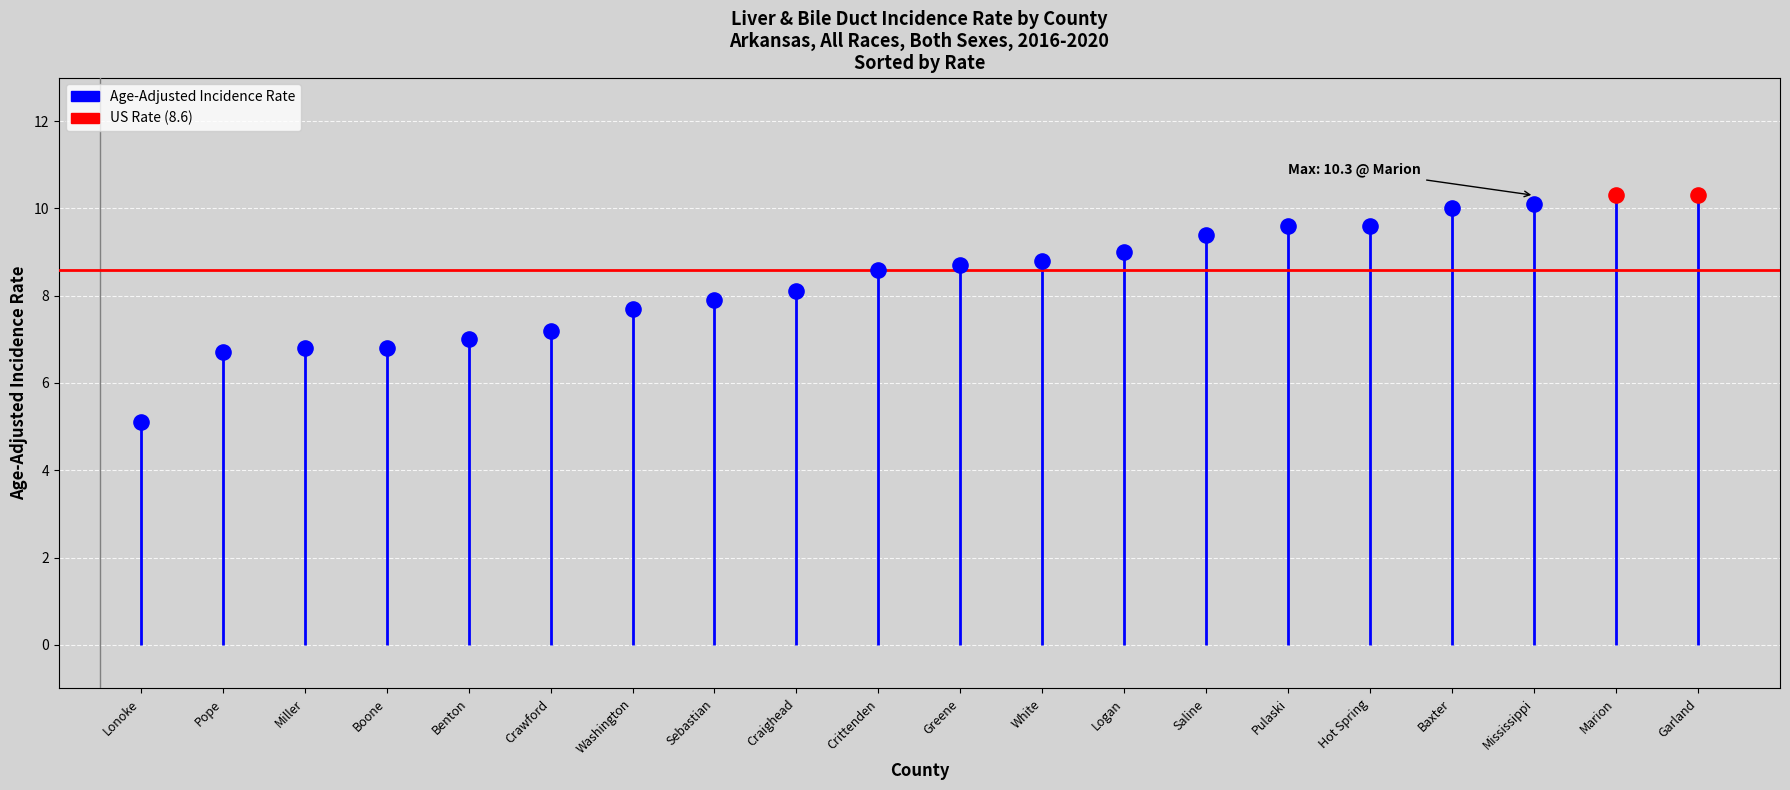

What is the change in value from Boone to Baxter?

+3.2